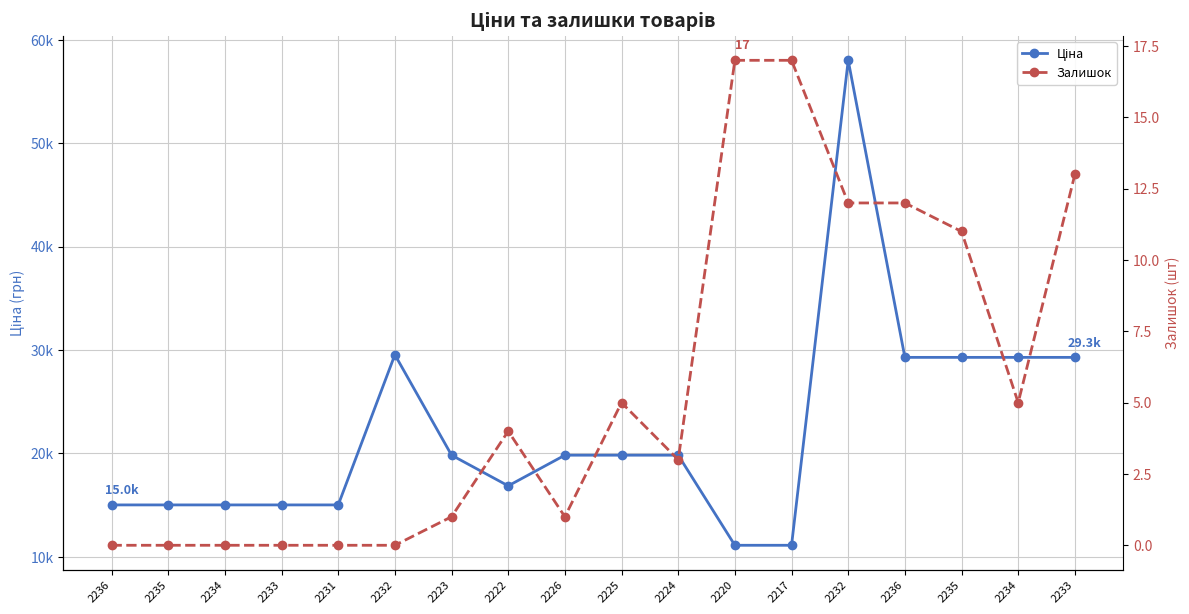

True or false: Залишок and Ціна intersect in this chart.

False